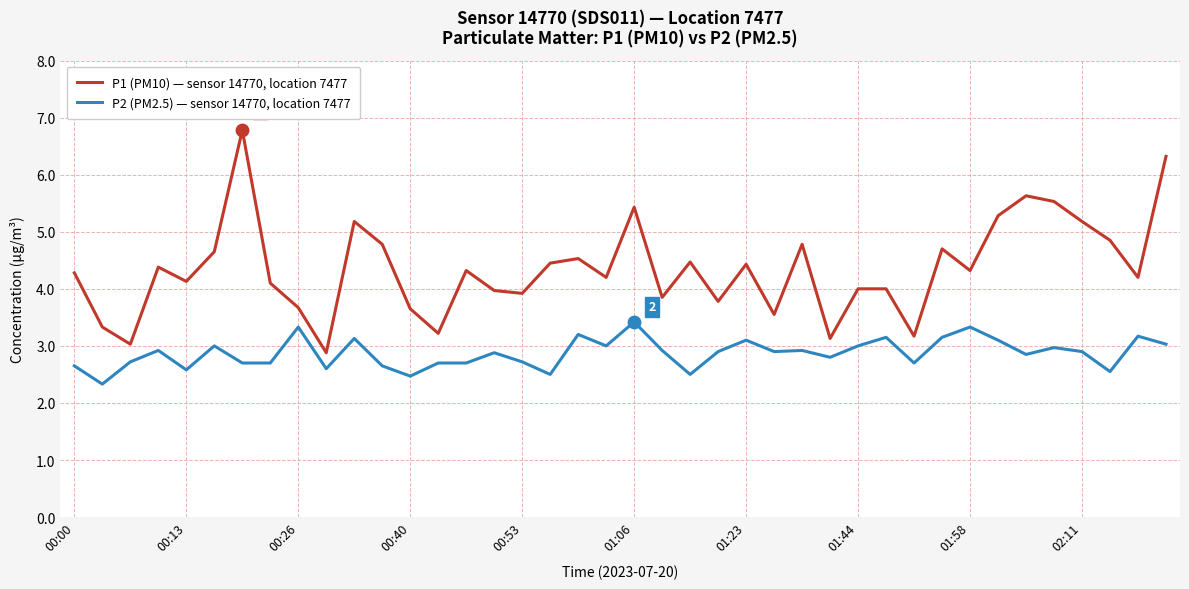

Which series has the largest range (max minus min)?

P1 (PM10) — sensor 14770, location 7477